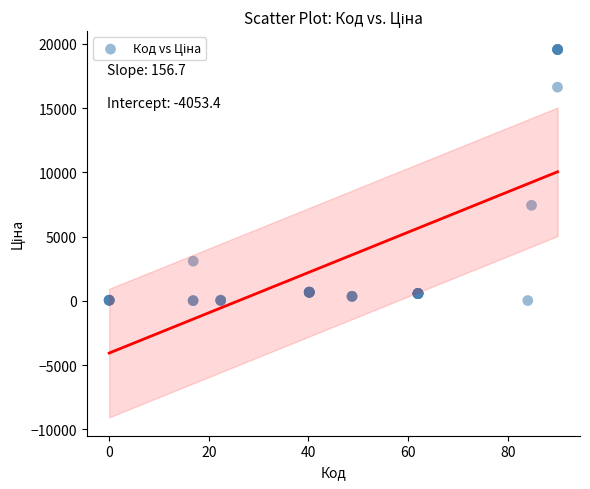

What Y value in the scatter plot is closest to 9795?

7444.6